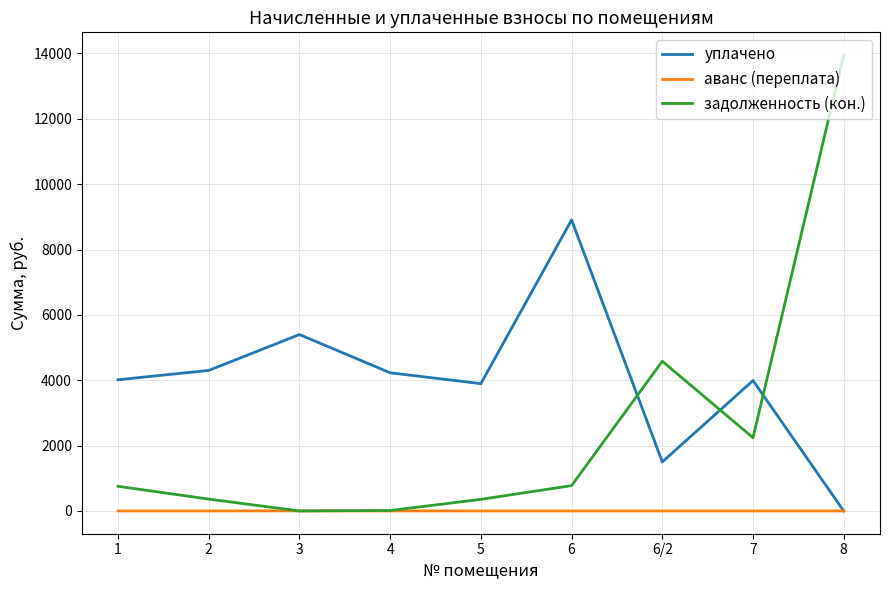

Is the value of аванс (переплата) at 8 greater than the value of задолженность (кон.) at 5?

No